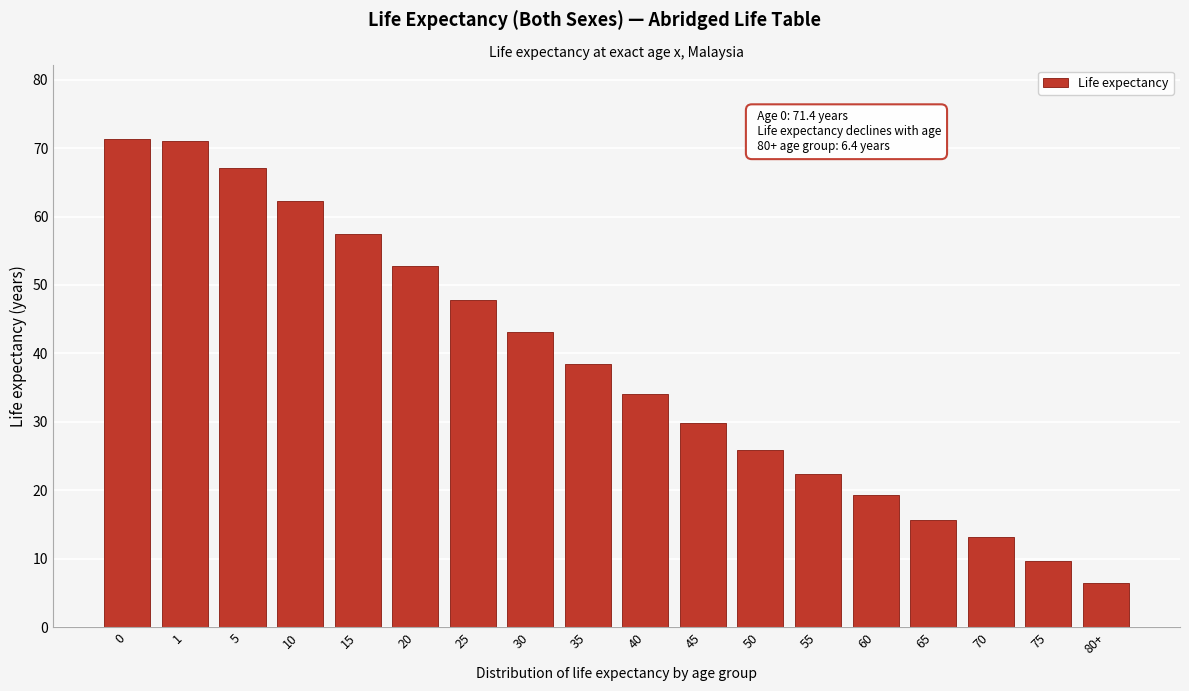

Reading right to left, transcribe all the data shown in this chart.

80+=6.4	75=9.7	70=13.1	65=15.7	60=19.3	55=22.4	50=25.9	45=29.8	40=34.1	35=38.5	30=43.1	25=47.8	20=52.8	15=57.5	10=62.3	5=67.1	1=71.0	0=71.4